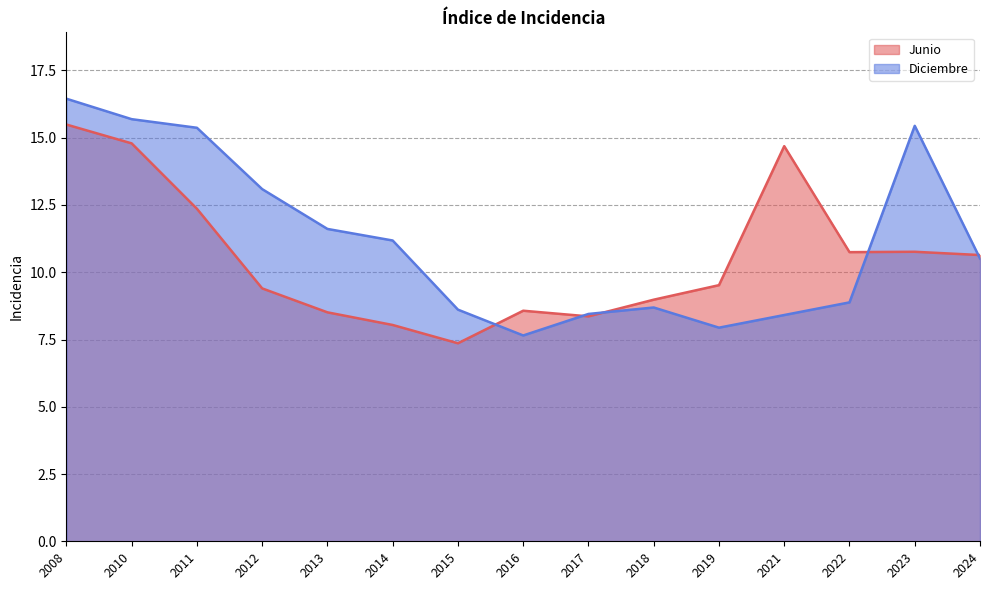

List the series in order of their peak value, lowest first.

Junio, Diciembre